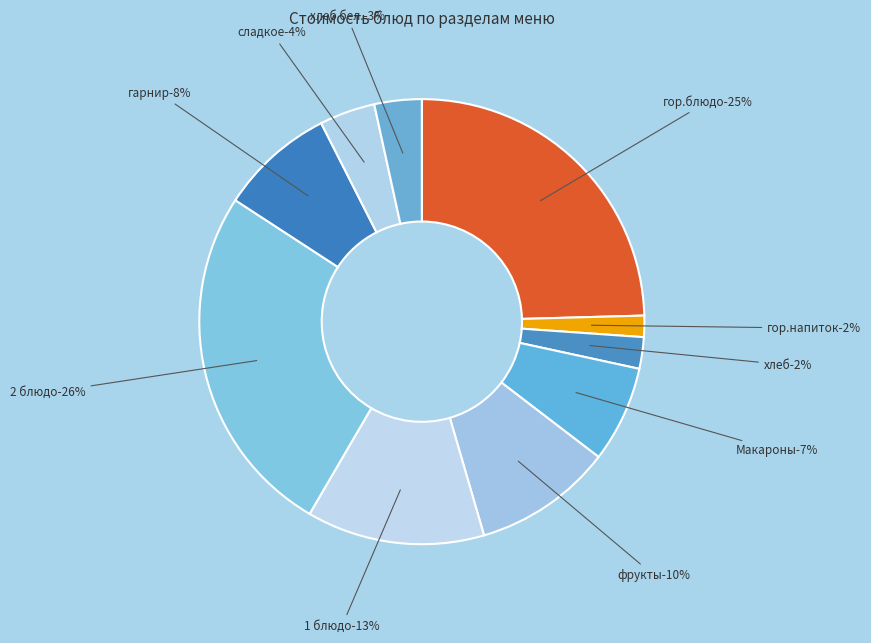

Which category has the smallest portion of the pie?

гор.напиток